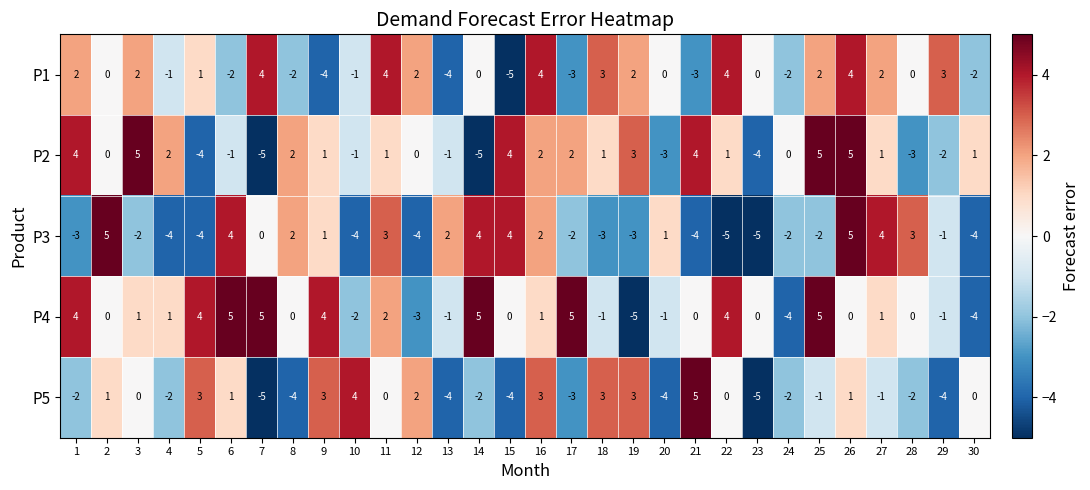

Rank the series at 14 from highest to lowest value.

P4, P3, P1, P5, P2